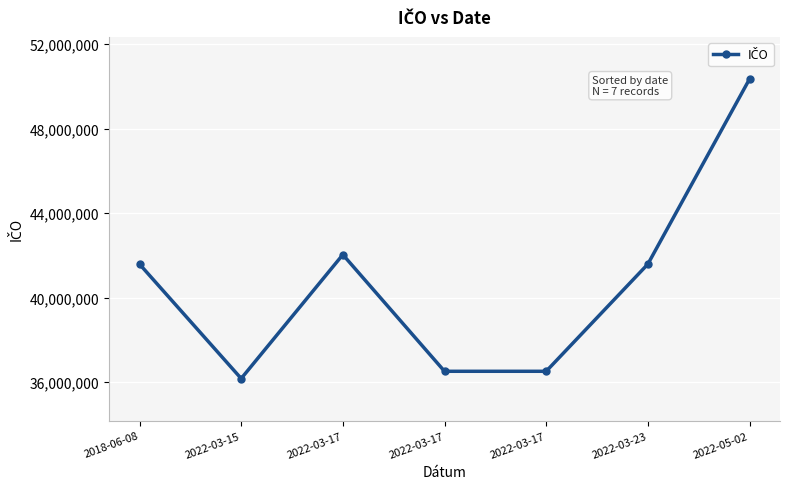

What is the difference between the maximum and minimum values?

14187620